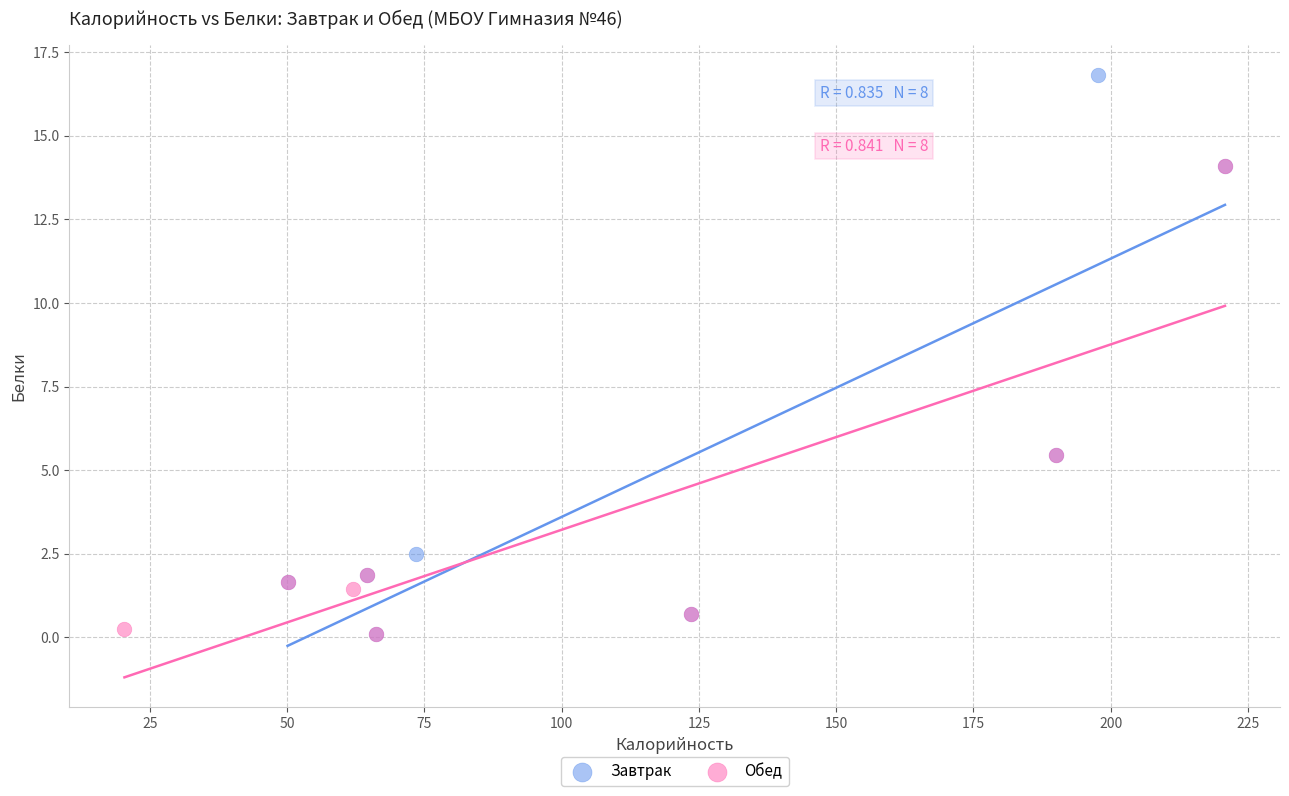

Which series reaches the maximum Y coordinate?

Завтрак